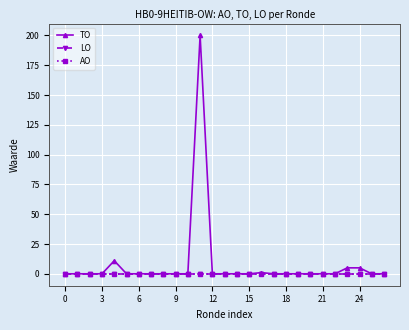

True or false: LO has more than 0 interior local peaks.

False